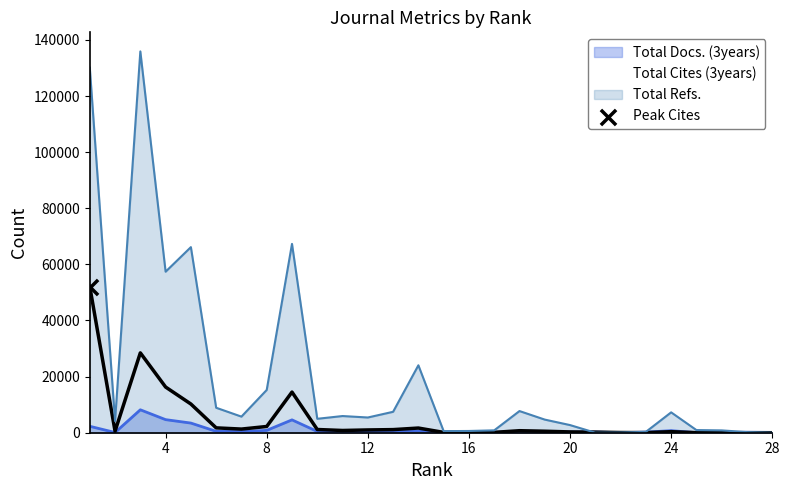

Is the value of Total Refs. at 16 greater than the value of Total Docs. (3years) at 11?

Yes